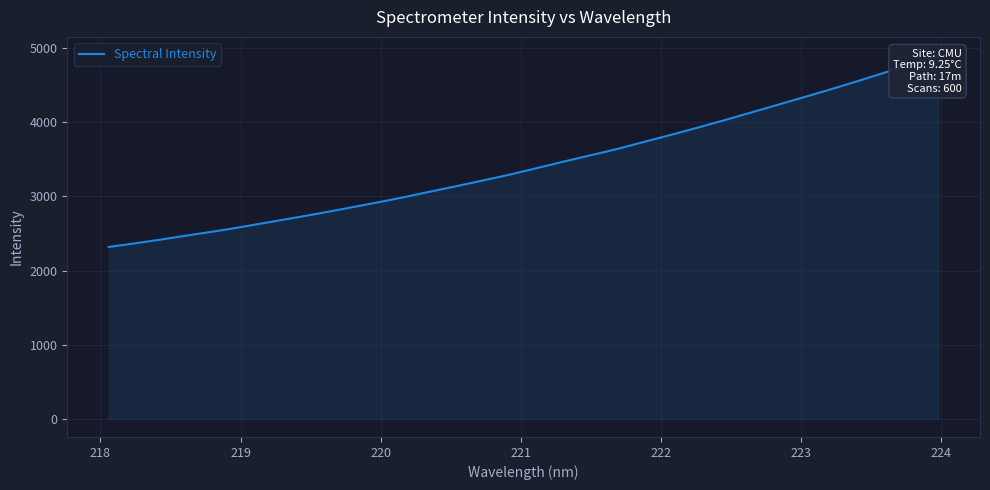

True or false: the data has more than 1 interior local peaks.

False